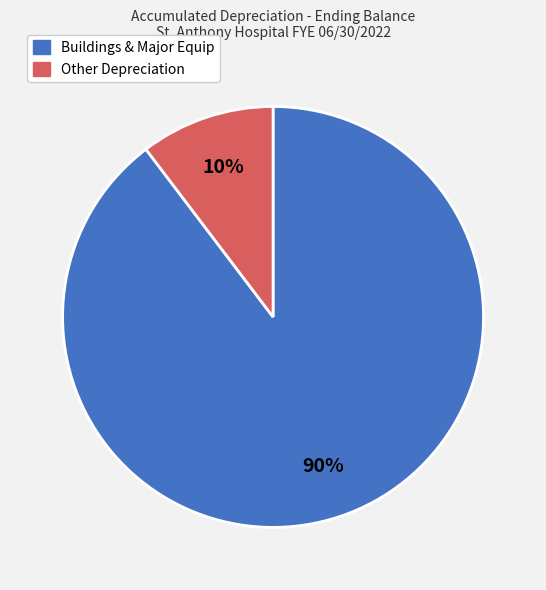

Between Other Depreciation and Buildings & Major Equip, which is larger?

Buildings & Major Equip